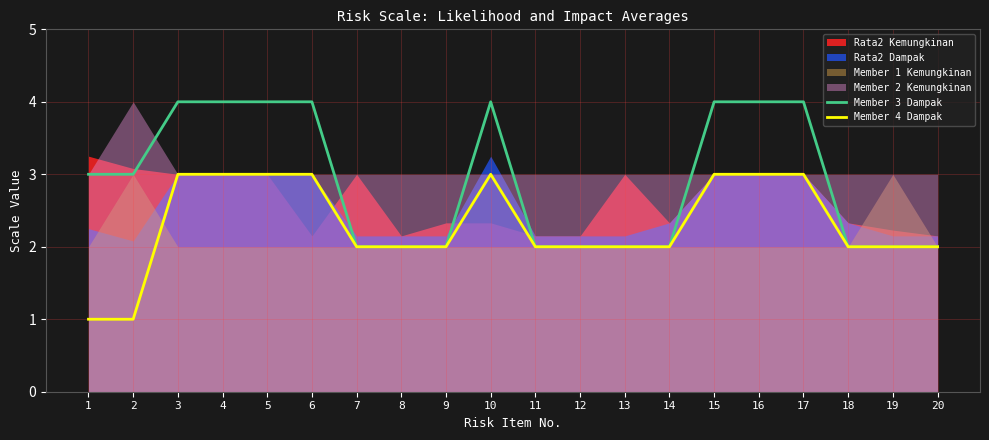

The Member 3 Dampak series shows 4 at 15. True or false?

True